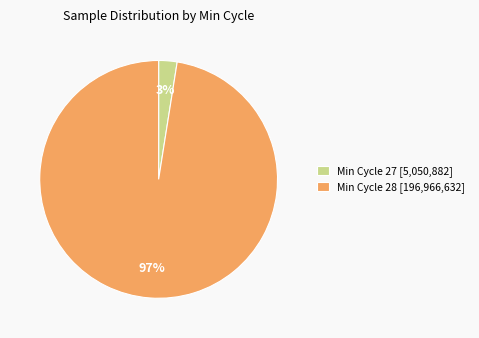

Between Min Cycle 28 [196,966,632] and Min Cycle 27 [5,050,882], which is larger?

Min Cycle 28 [196,966,632]